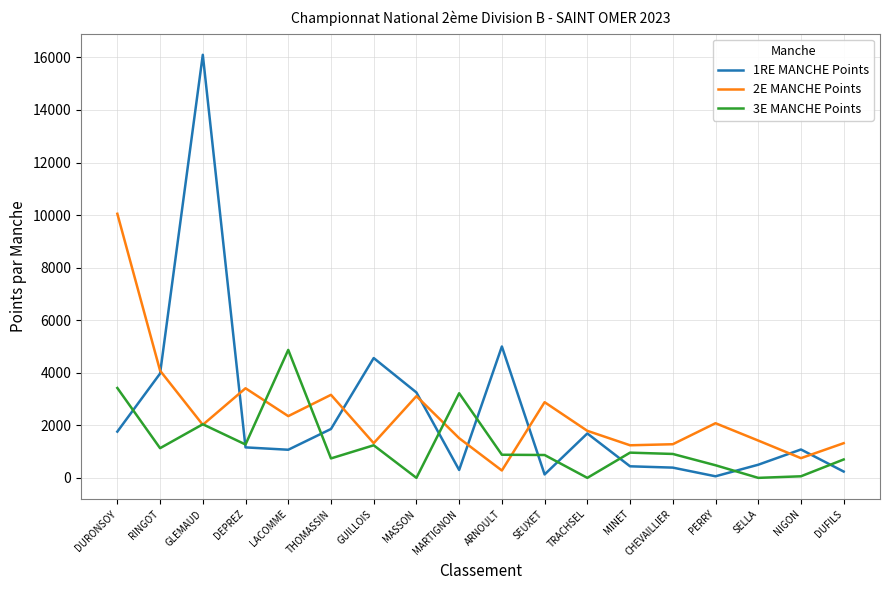

Which category has the highest value across all series?

GLEMAUD